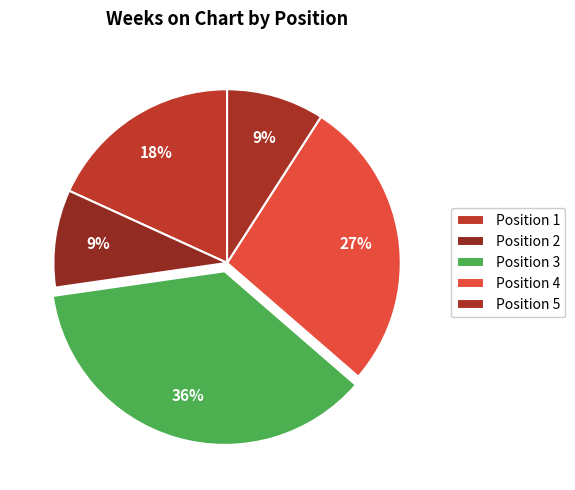

To the nearest percent, what is the average slice percentage?

20%